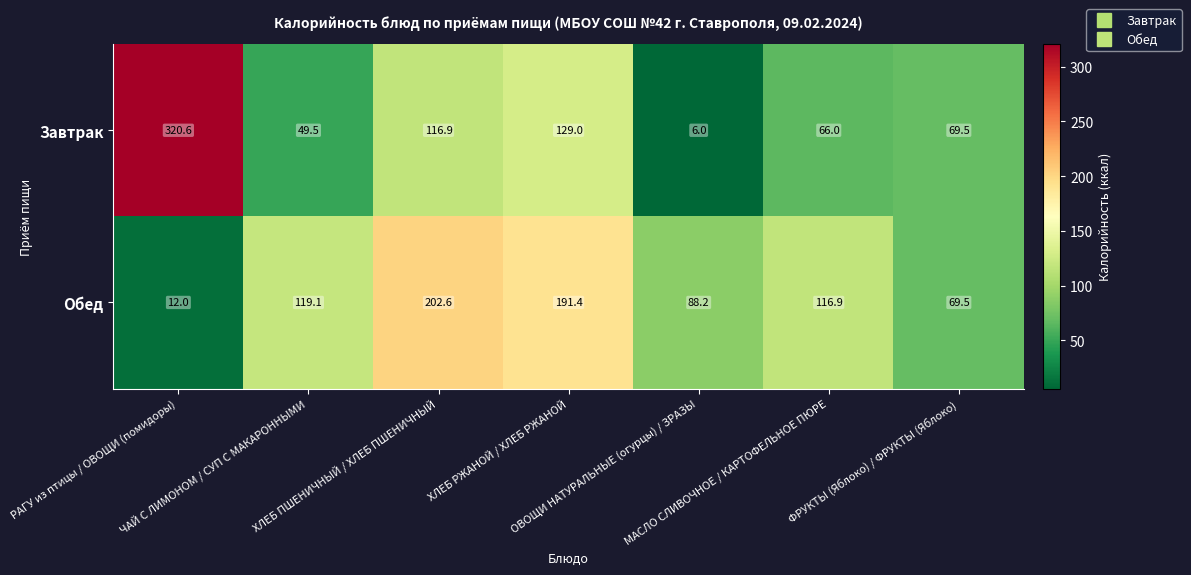

Which label corresponds to the smallest value in the chart?

ОВОЩИ НАТУРАЛЬНЫЕ (огурцы) / ЗРАЗЫ